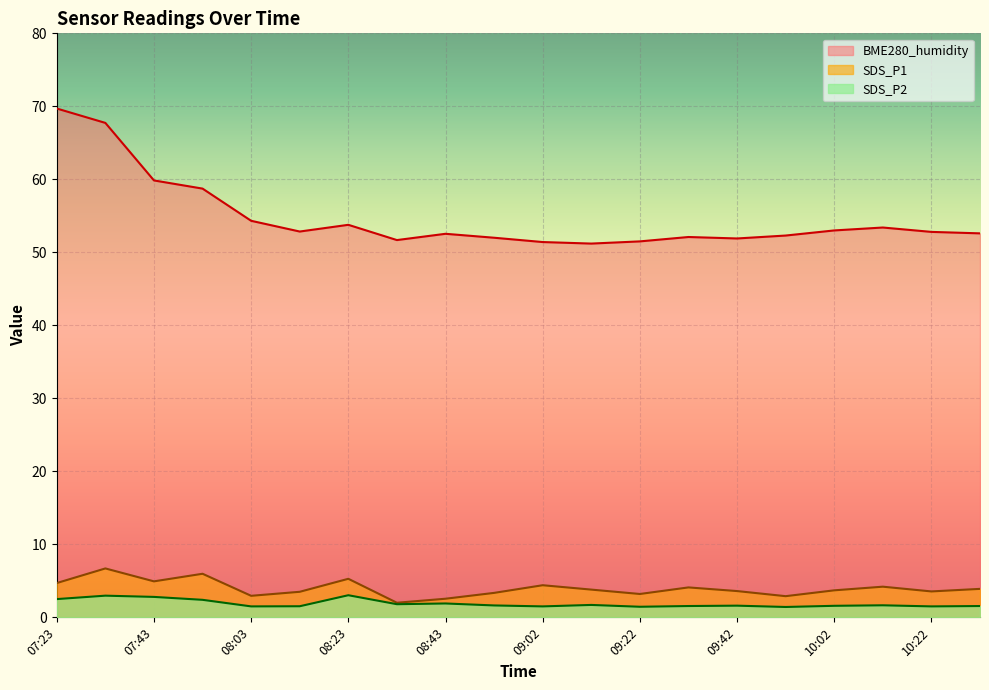

What is the total value across all series at 10:32?

58.1